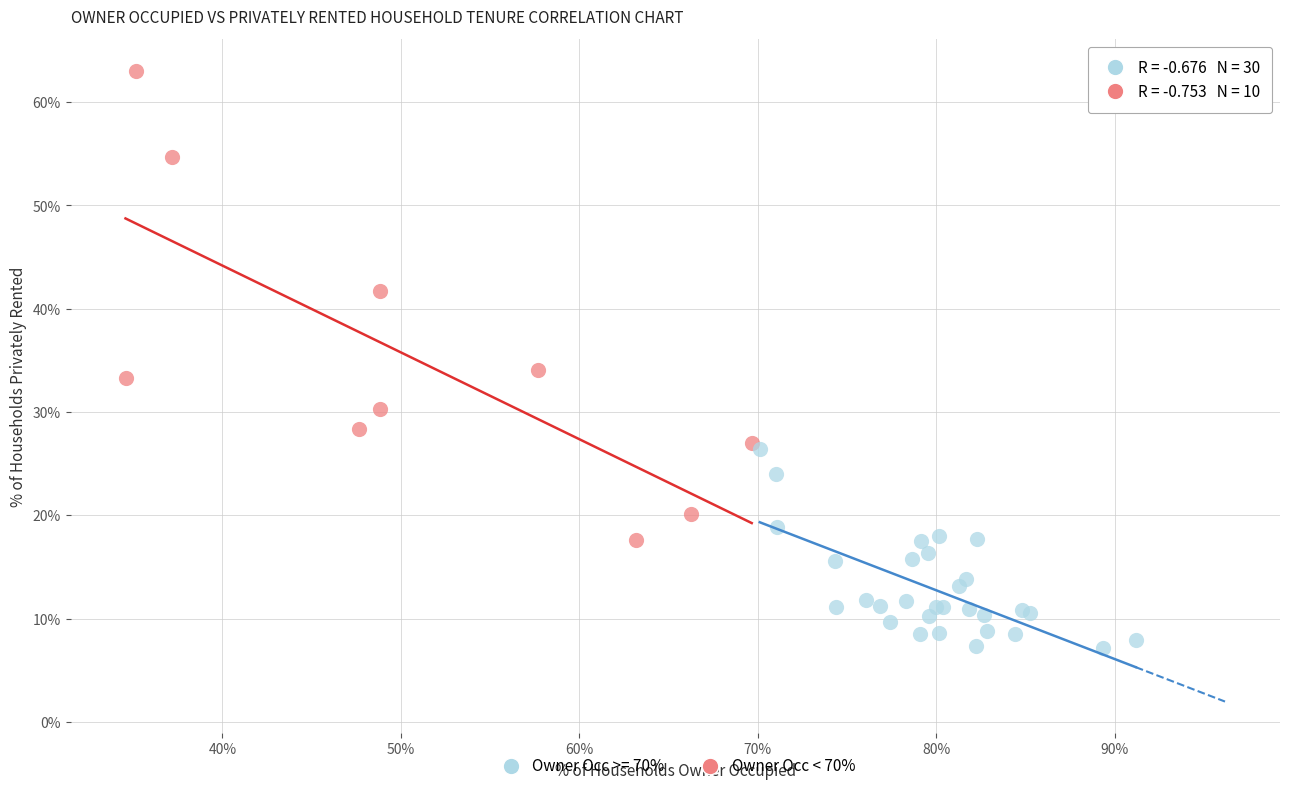

Which series reaches the minimum Y coordinate?

Owner Occ >= 70%